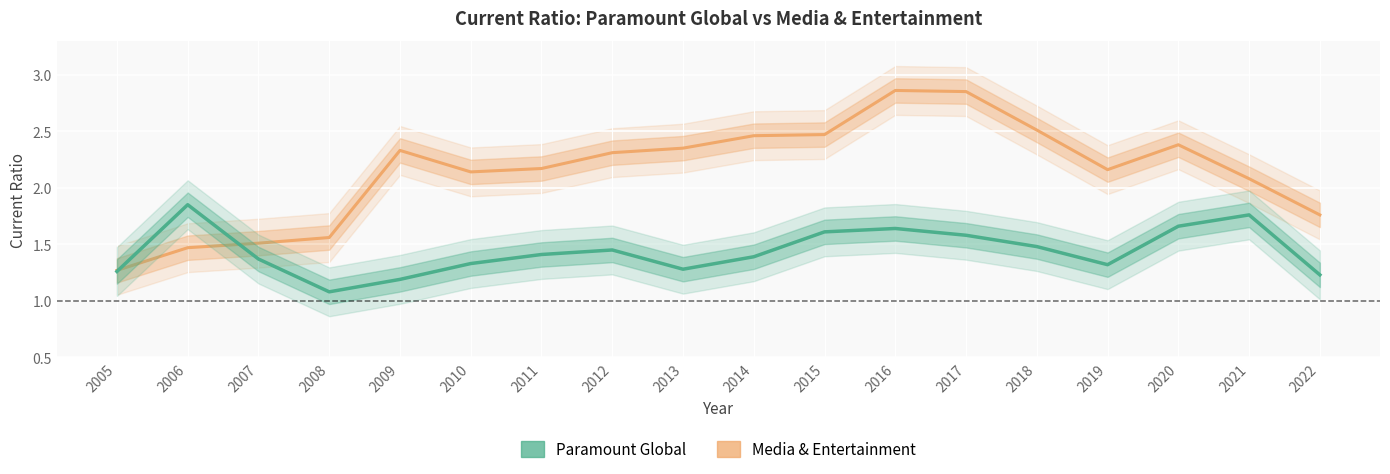

Does the chart display data point markers on the line(s)?

No